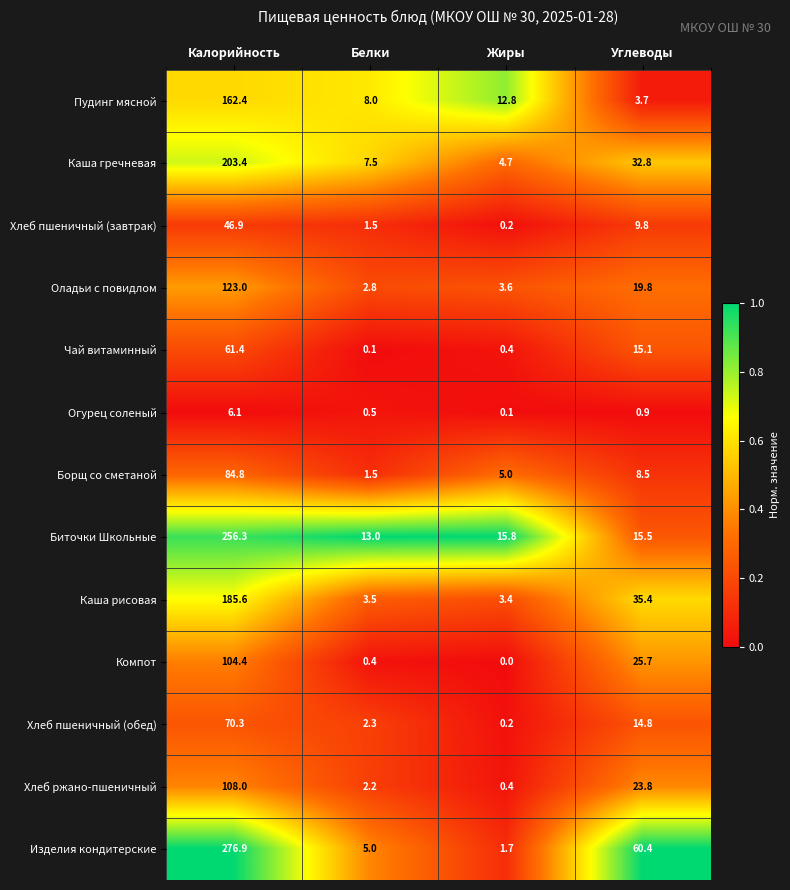

True or false: Оладьи с повидлом has a value of 3.6 at Жиры.

True